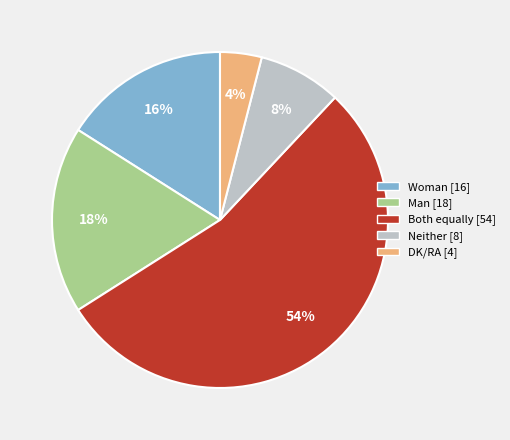

Does any single category account for the majority?

Yes